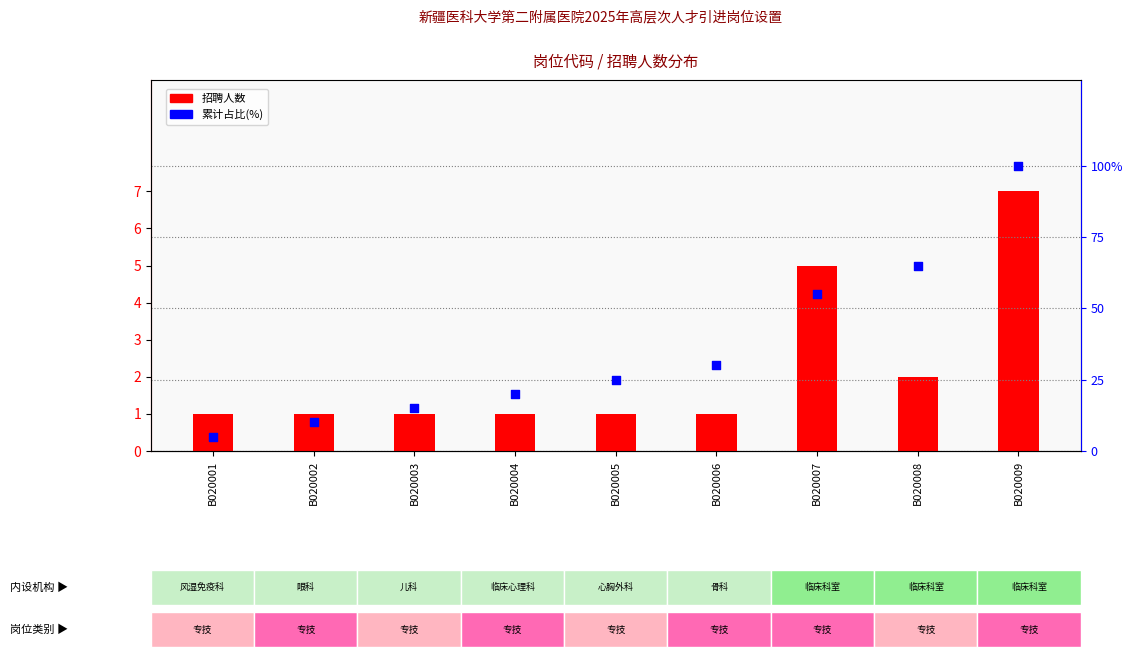

At which category is the sum across all series the highest?

B020009